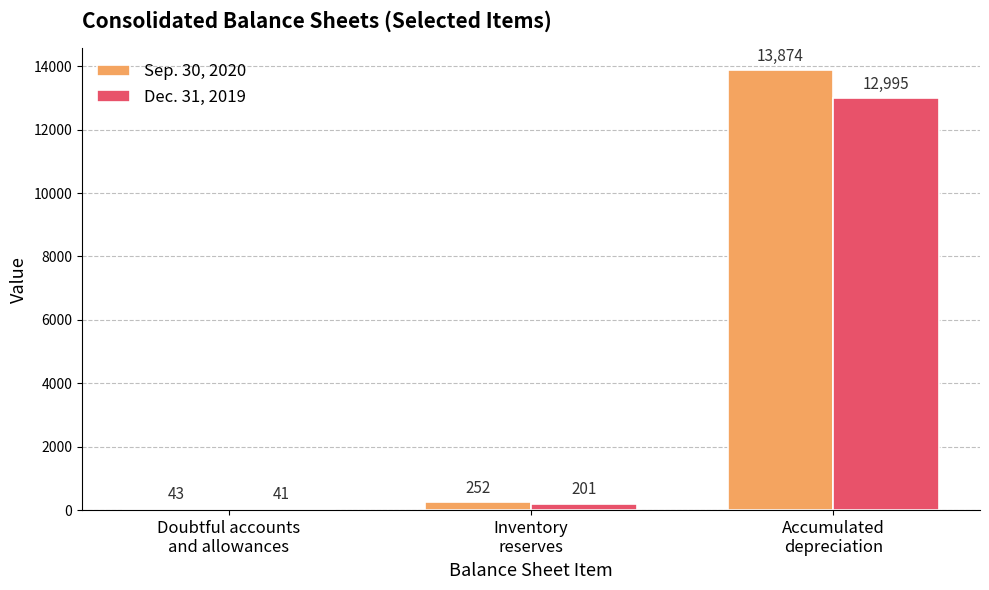

What is the highest value of the Dec. 31, 2019 series?

12995